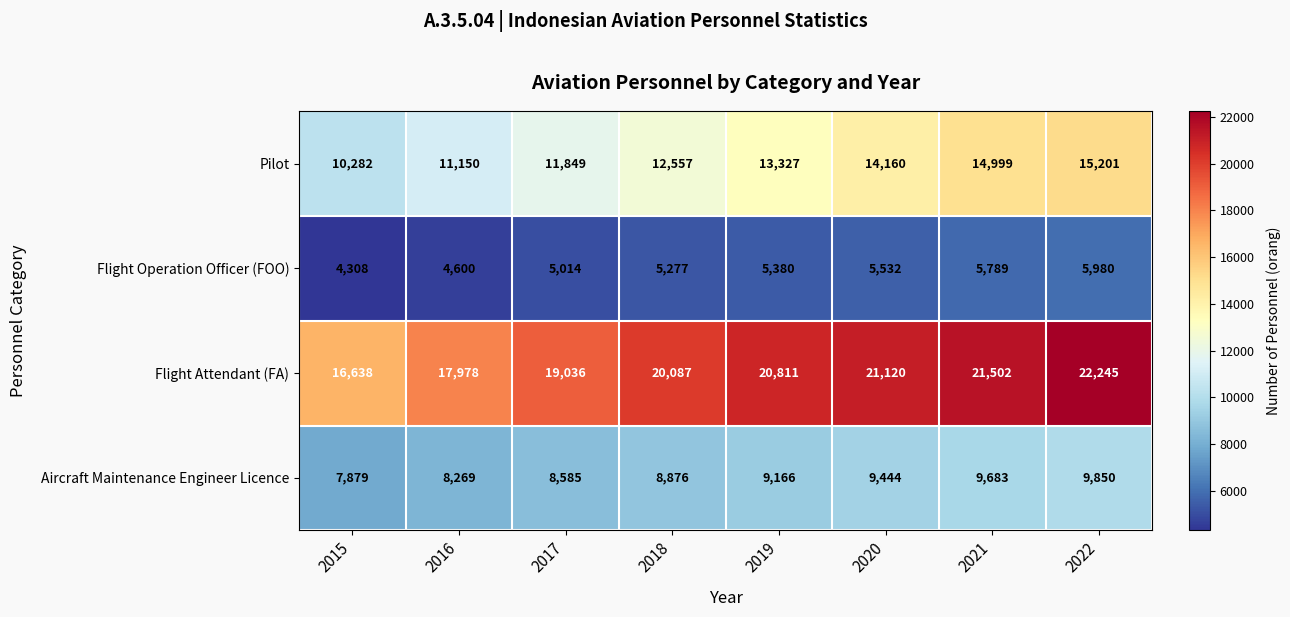

What is the difference between the Flight Operation Officer (FOO) values at 2020 and 2017?

518